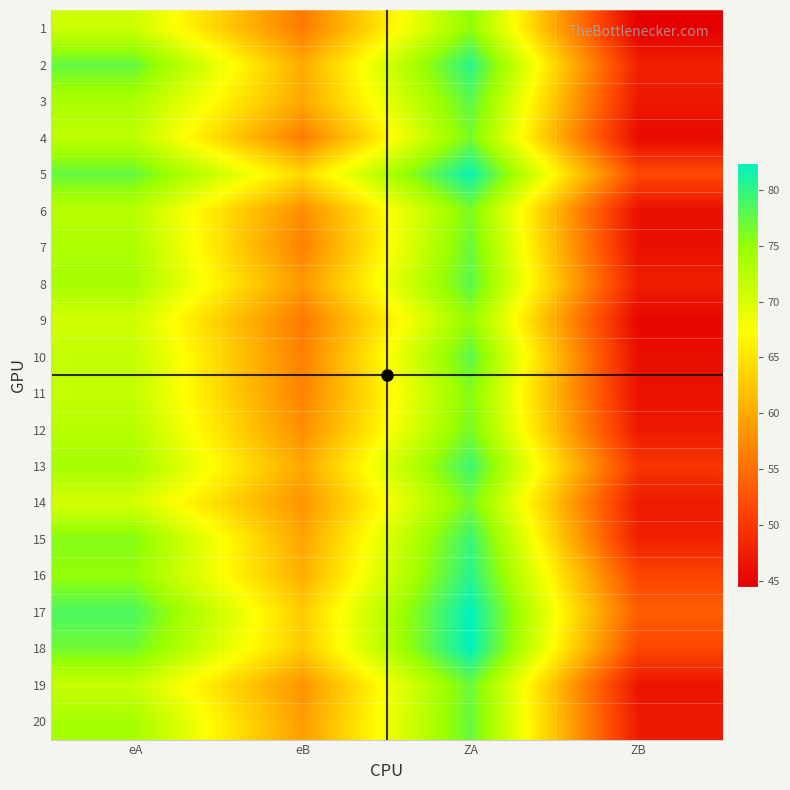

Reading left to right, extract all data points from this chart.

1: eA=71.0	eB=56.0	ZA=75.3	ZB=44.5
2: eA=77.4	eB=60.2	ZA=80.4	ZB=47.9
3: eA=73.4	eB=59.9	ZA=77.9	ZB=47.0
4: eA=72.0	eB=56.2	ZA=76.5	ZB=45.6
5: eA=77.4	eB=64.0	ZA=82.0	ZB=51.8
6: eA=72.4	eB=57.6	ZA=76.3	ZB=46.1
7: eA=73.3	eB=56.6	ZA=77.2	ZB=46.2
8: eA=73.7	eB=58.6	ZA=78.0	ZB=47.5
9: eA=70.6	eB=55.9	ZA=75.0	ZB=45.2
10: eA=71.7	eB=56.5	ZA=77.9	ZB=45.9
11: eA=71.6	eB=56.7	ZA=75.9	ZB=46.3
12: eA=72.5	eB=57.7	ZA=76.5	ZB=47.1
13: eA=73.8	eB=59.8	ZA=79.4	ZB=49.8
14: eA=70.3	eB=58.2	ZA=76.6	ZB=47.3
15: eA=75.8	eB=59.6	ZA=79.6	ZB=47.7
16: eA=75.0	eB=60.5	ZA=80.5	ZB=51.4
17: eA=78.6	eB=63.0	ZA=82.4	ZB=53.5
18: eA=76.8	eB=62.7	ZA=82.4	ZB=51.5
19: eA=71.3	eB=58.2	ZA=77.2	ZB=46.6
20: eA=73.8	eB=58.9	ZA=77.4	ZB=47.2